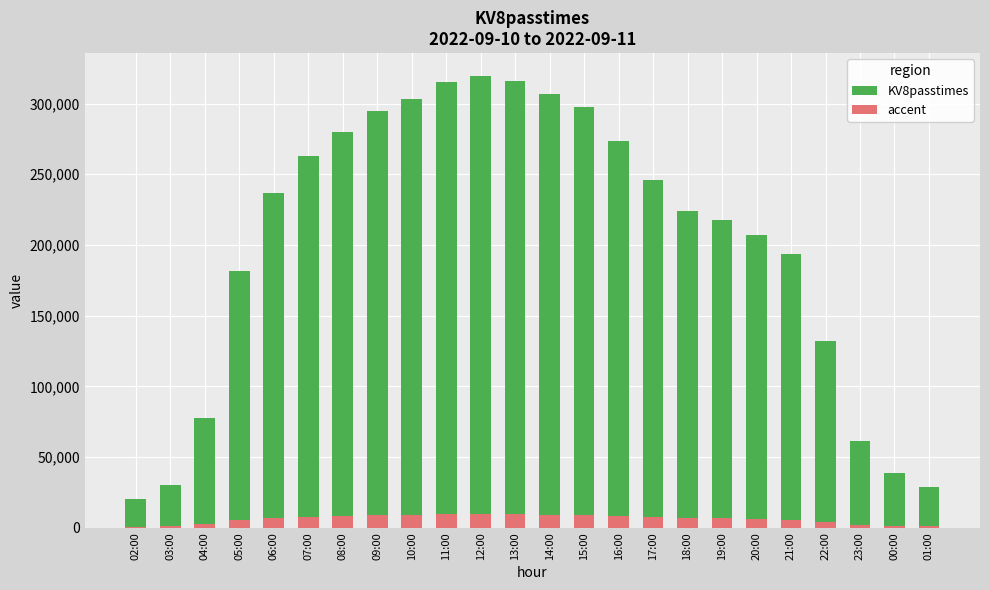

Between 10:00 and 20:00, which series saw the biggest shift?

KV8passtimes